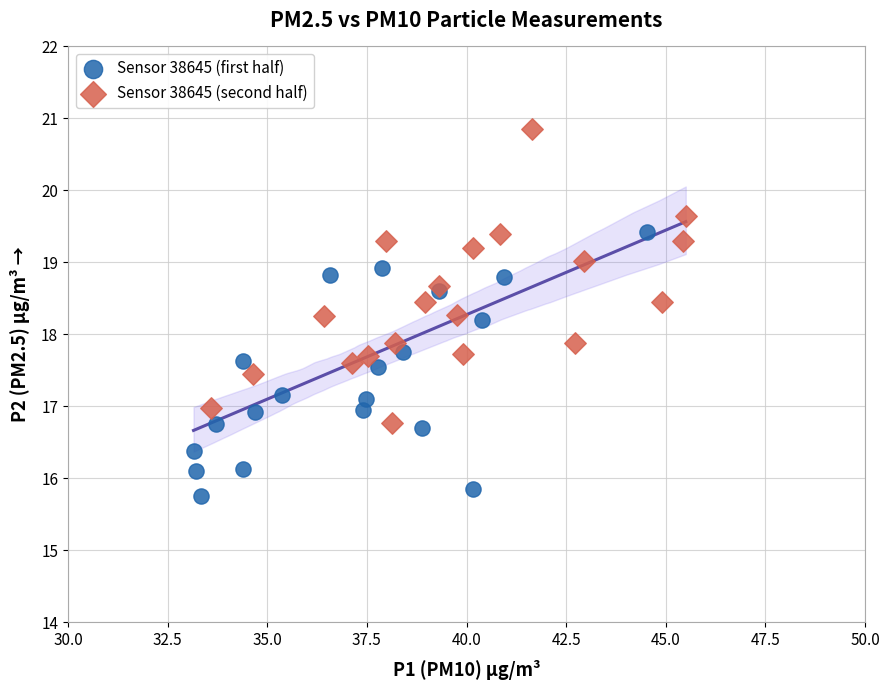

Which series contains the highest Y value?

Sensor 38645 (second half)